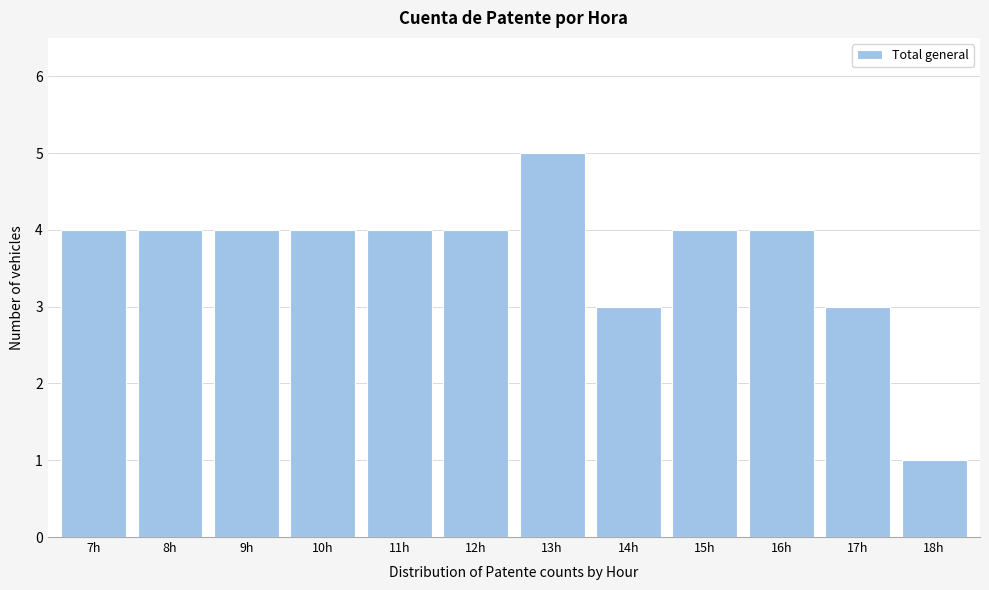

Reading right to left, list all the values displayed in this chart.

1	3	4	4	3	5	4	4	4	4	4	4